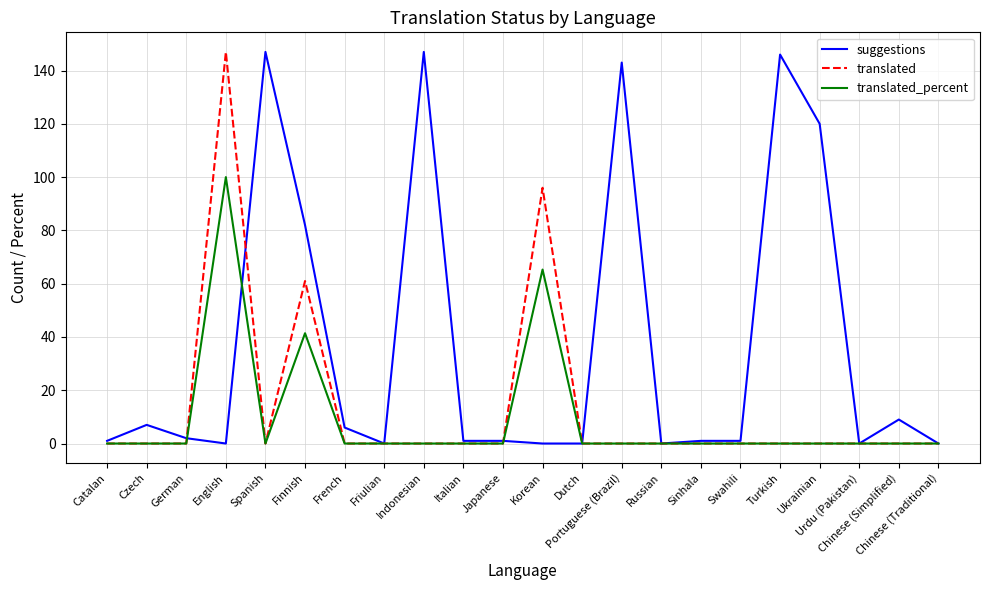

What are all the series names shown in the legend?

suggestions, translated, translated_percent